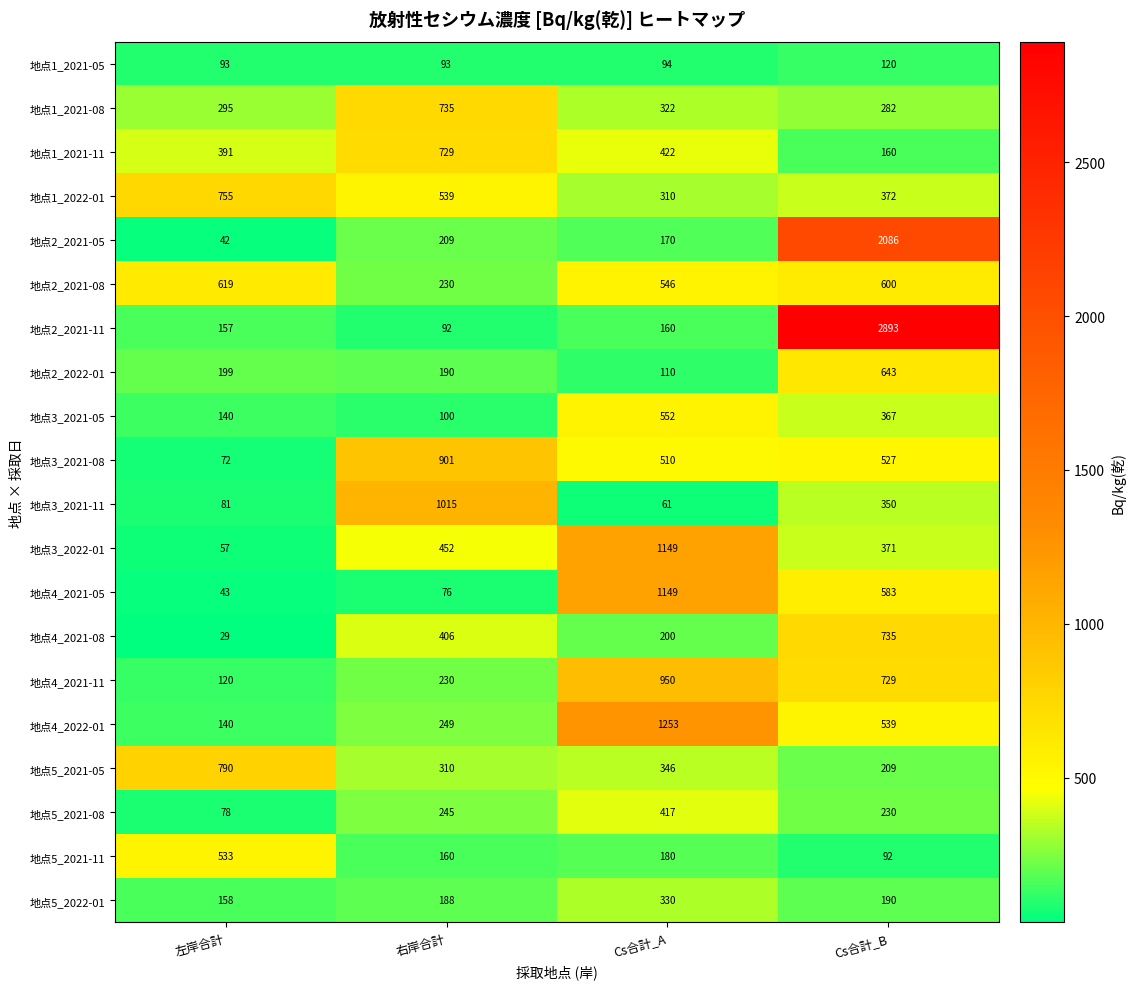

True or false: 地点5_2021-05 has a value of 559 at Cs合計_A.

False